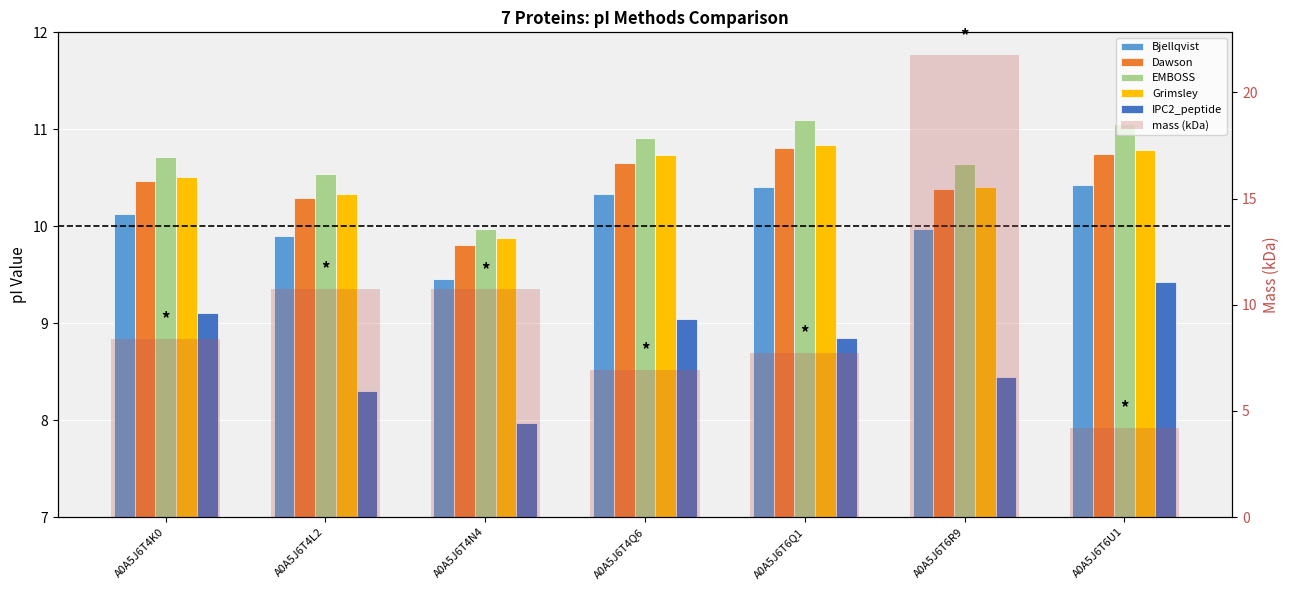

What is the label of the 6th bar from the left?

A0A5J6T6R9